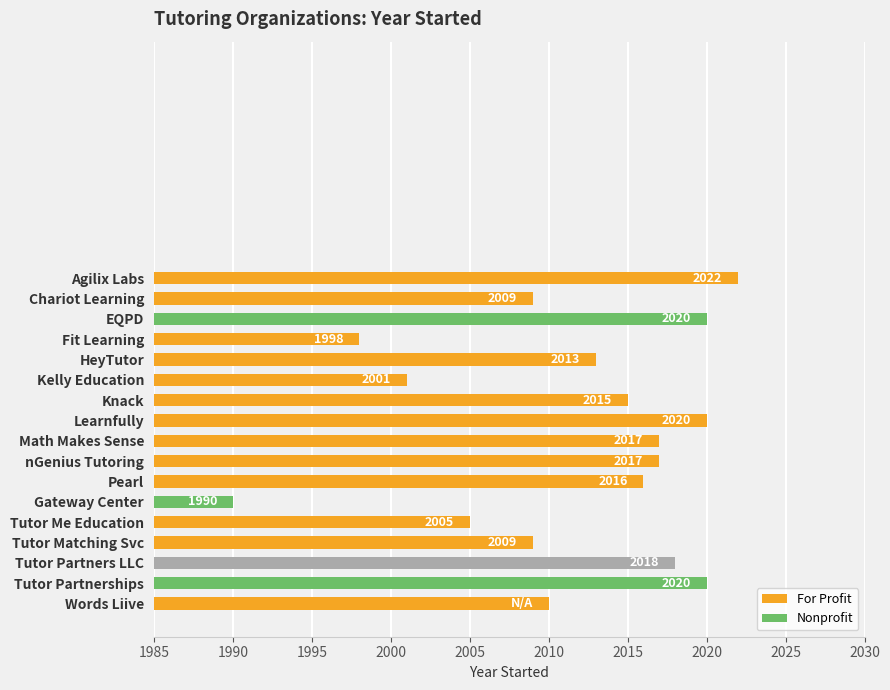

Are the bars grouped side by side (vs. stacked)?

No